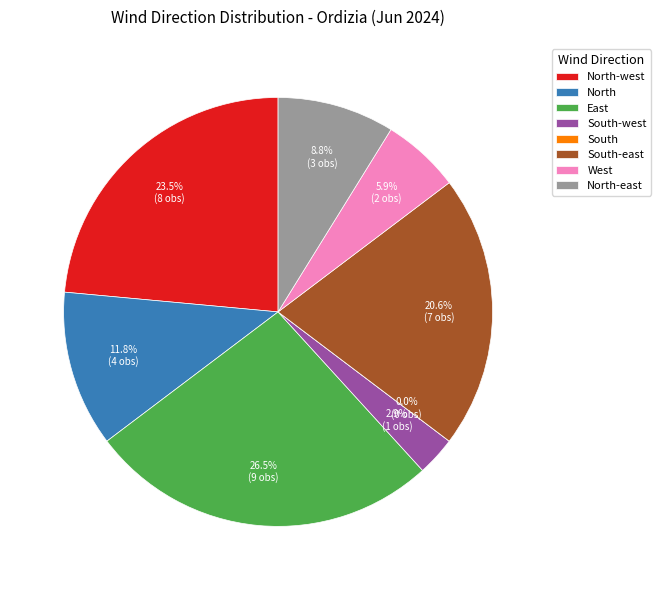

Rank the categories by value from lowest to highest.

South, South-west, West, North-east, North, South-east, North-west, East